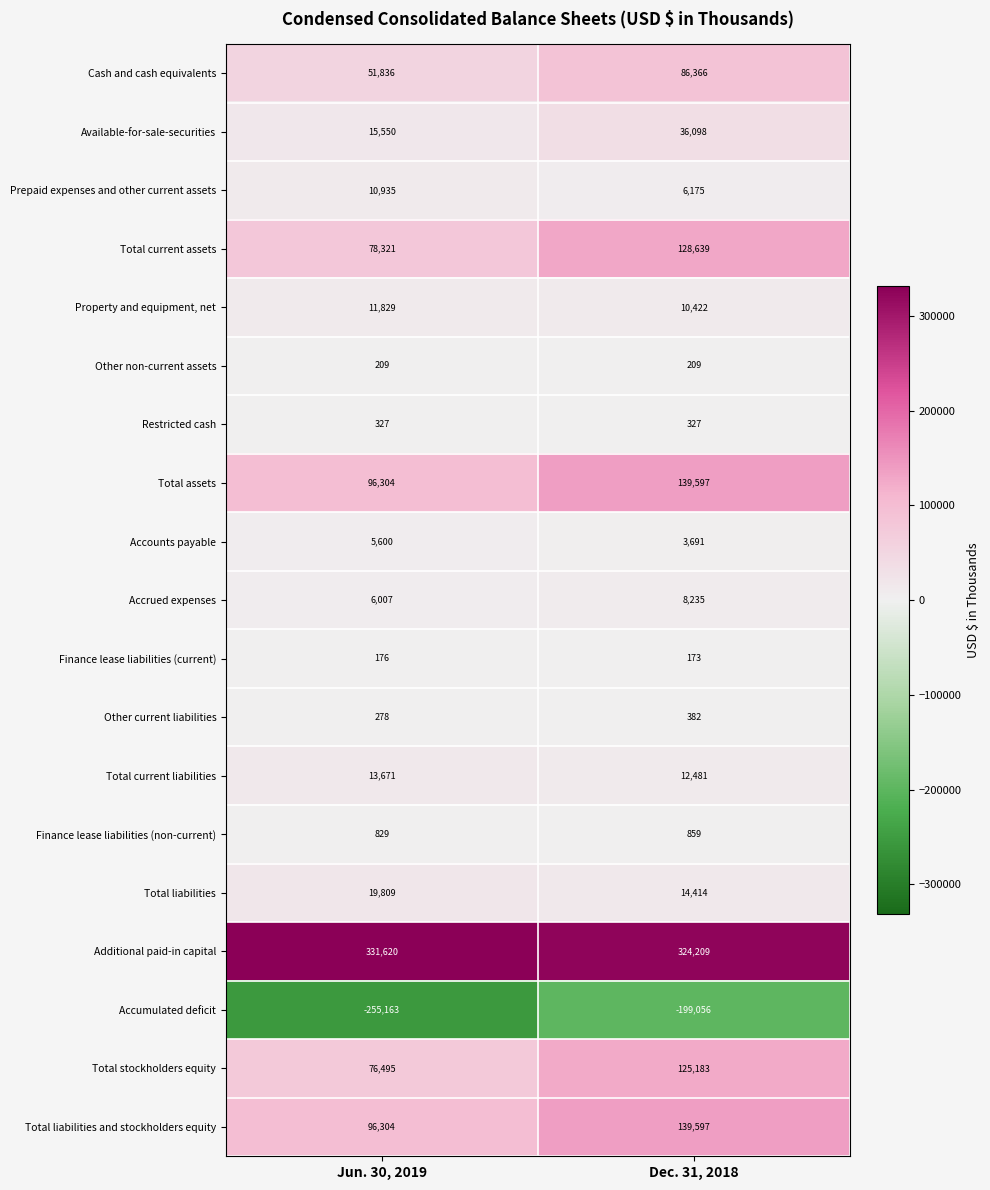

Is it true that Restricted cash equals 327 at Dec. 31, 2018?

True